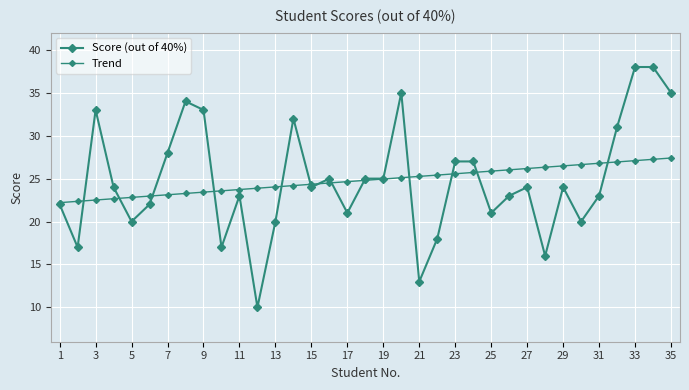

How many categories are shown in the chart?

35